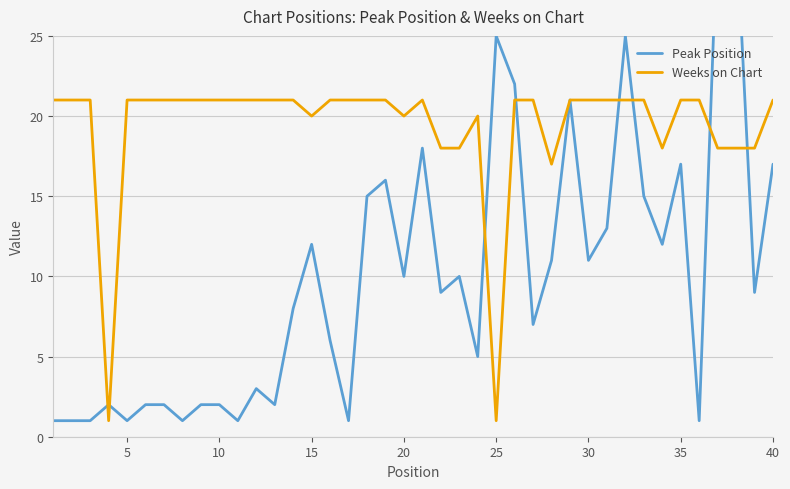

Which series has the widest spread of values?

Peak Position